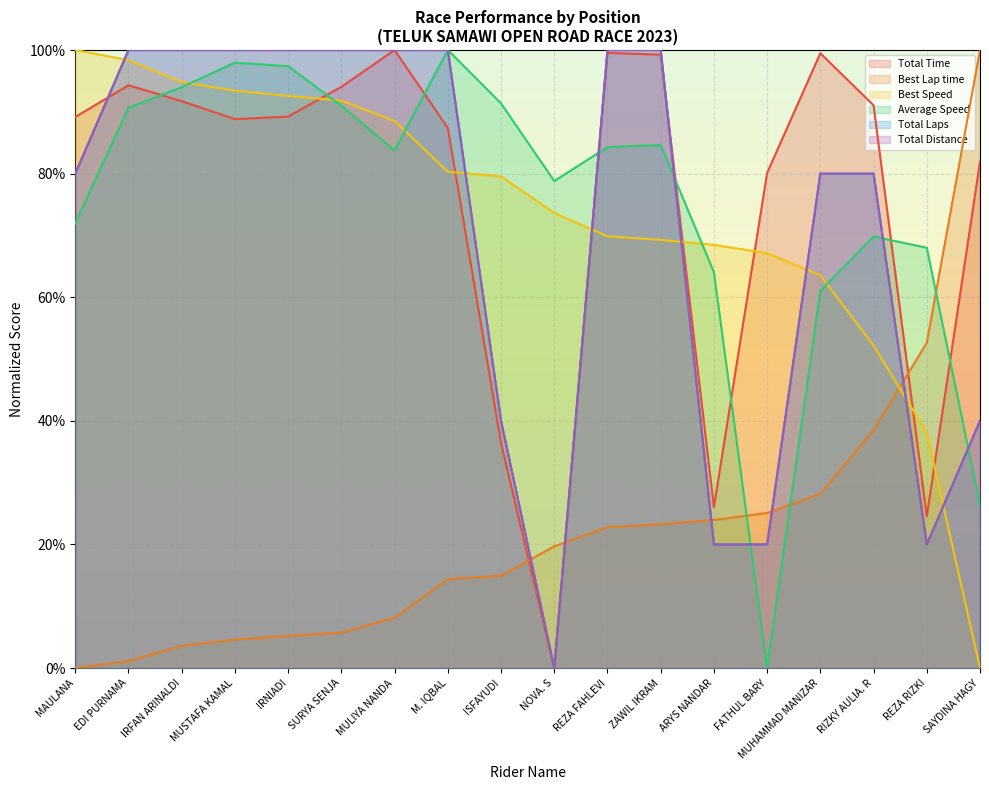

At which label does Total Distance reach its minimum?

NOVA. S